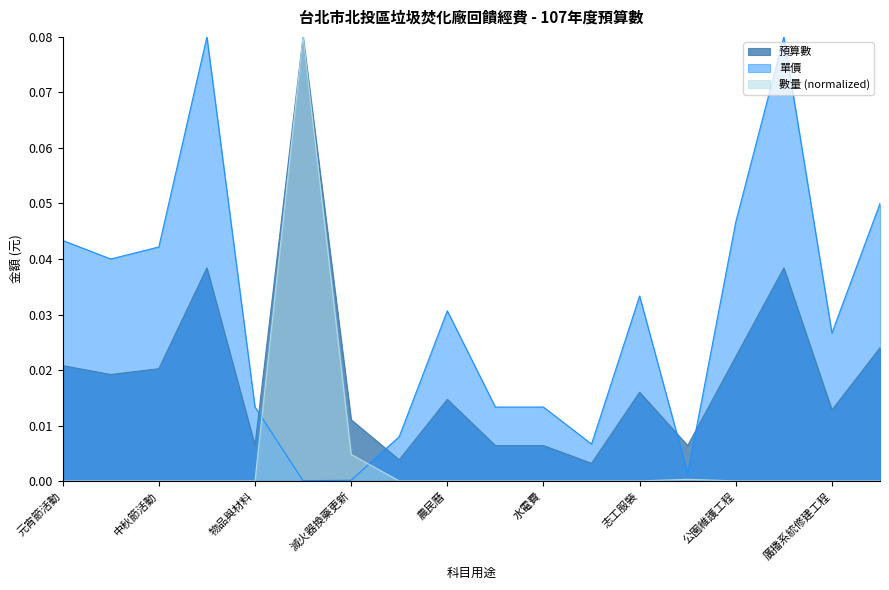

What is the label of the 15th point from the right?

重陽節活動